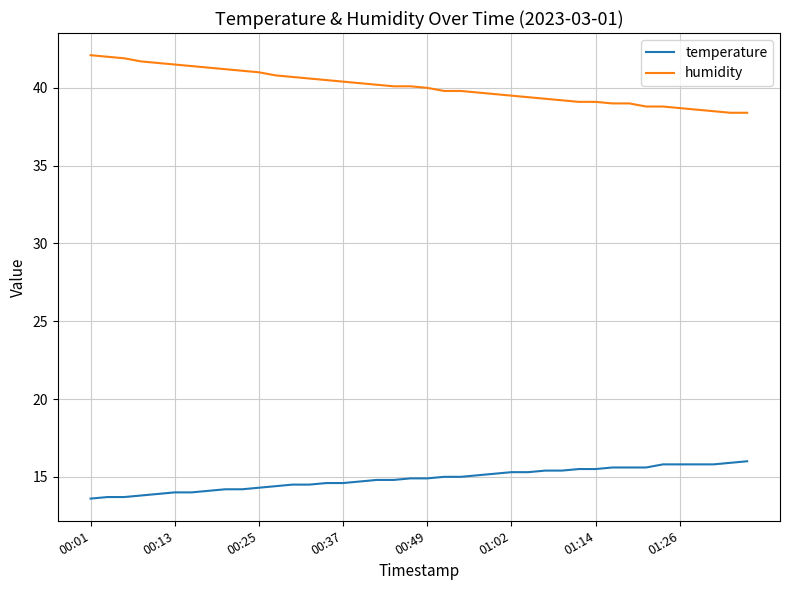

Rank the series by their maximum value, from lowest to highest.

temperature, humidity